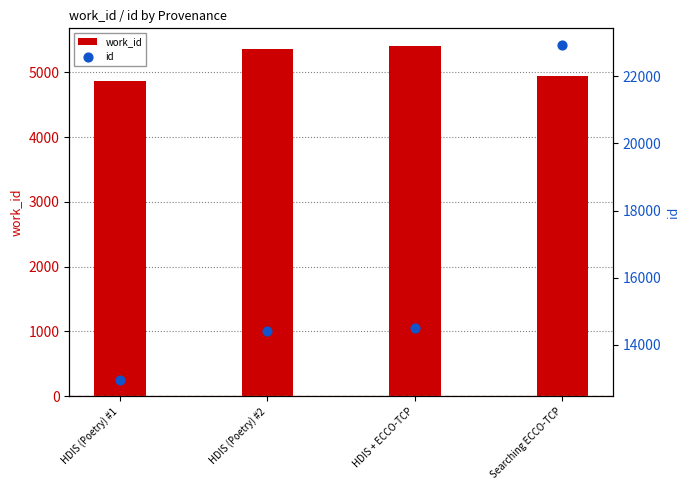

Which series has the largest total across all categories?

id